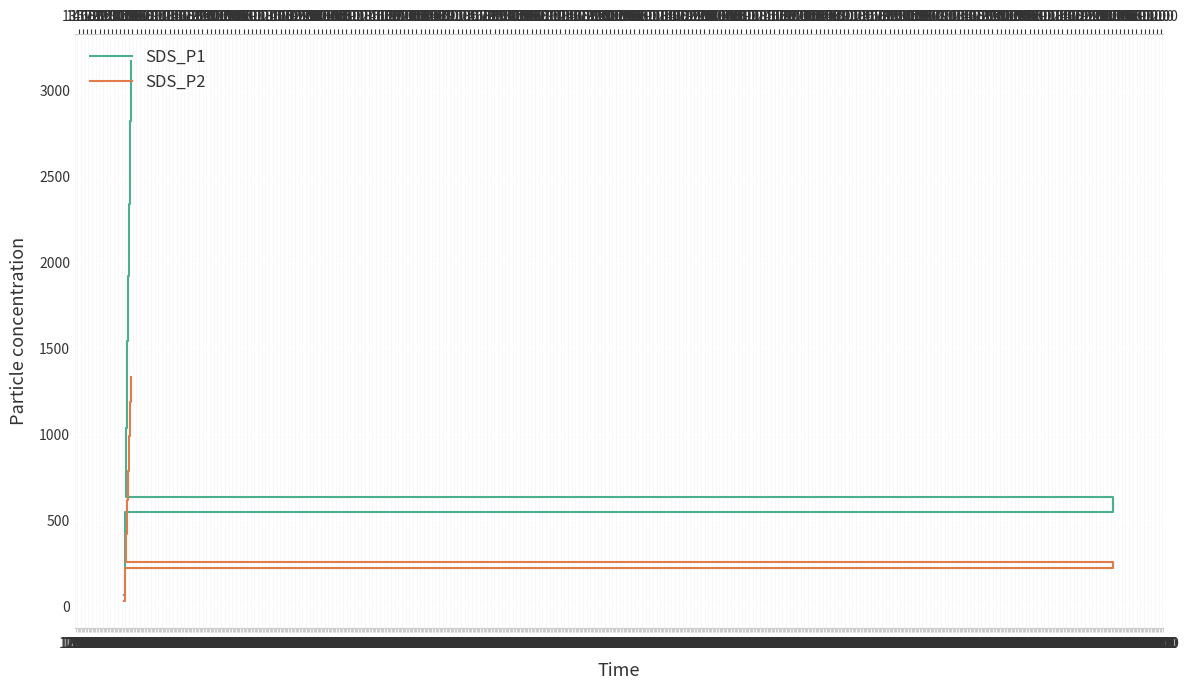

How many distinct data groups are displayed?

2